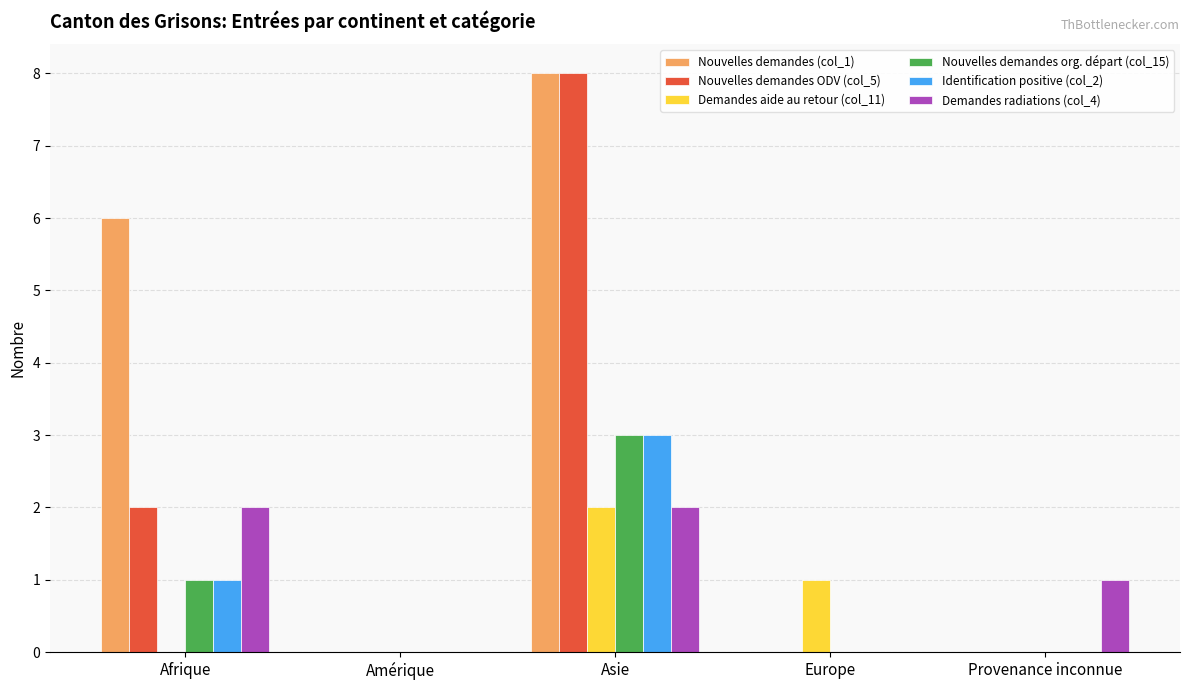

What is the total value across all series at Asie?

26